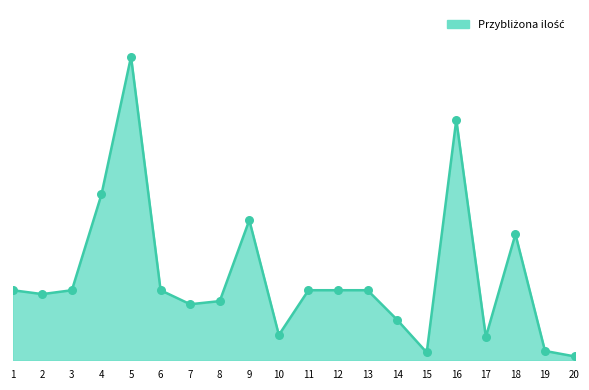

Approximately how many times larger is the value at 2 compared to 17?

2.8